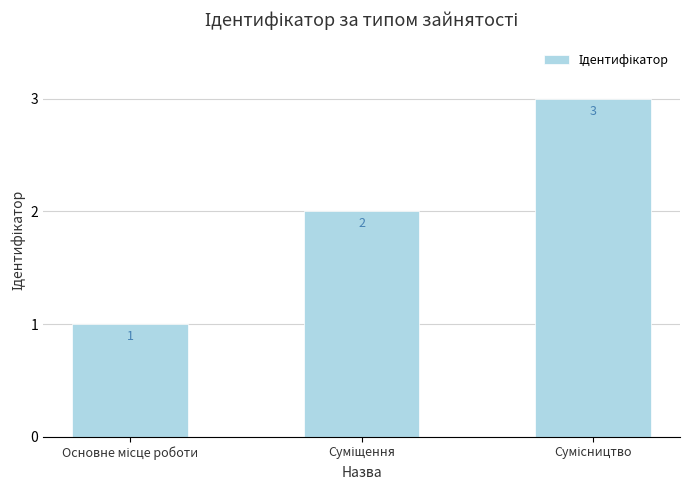

How many data points does each series have?

3